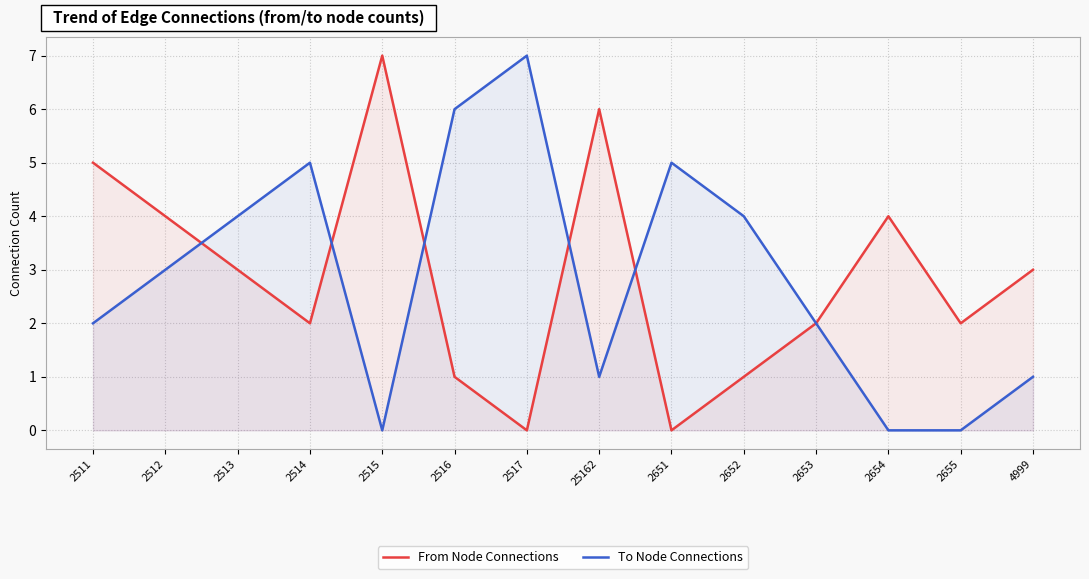

What is the difference between the maximum and second lowest values in the To Node Connections series?

7